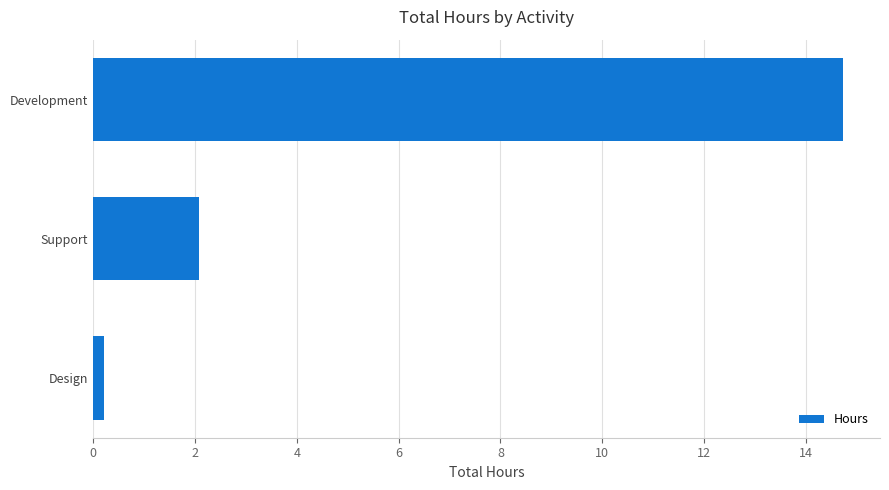

Which has a higher value, Support or Development?

Development